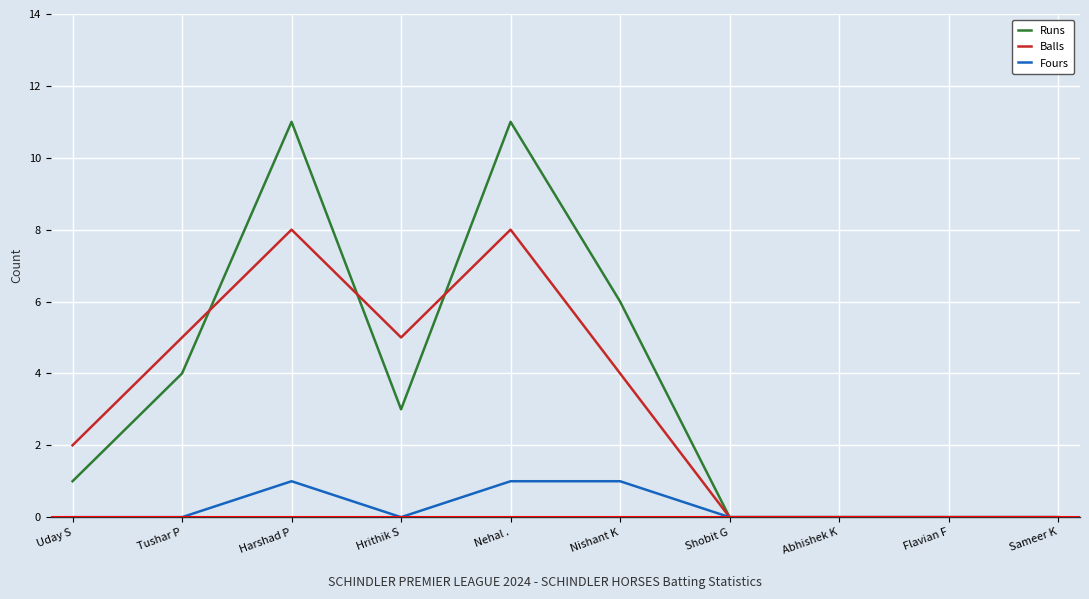

True or false: Runs and Balls cross at least once.

True